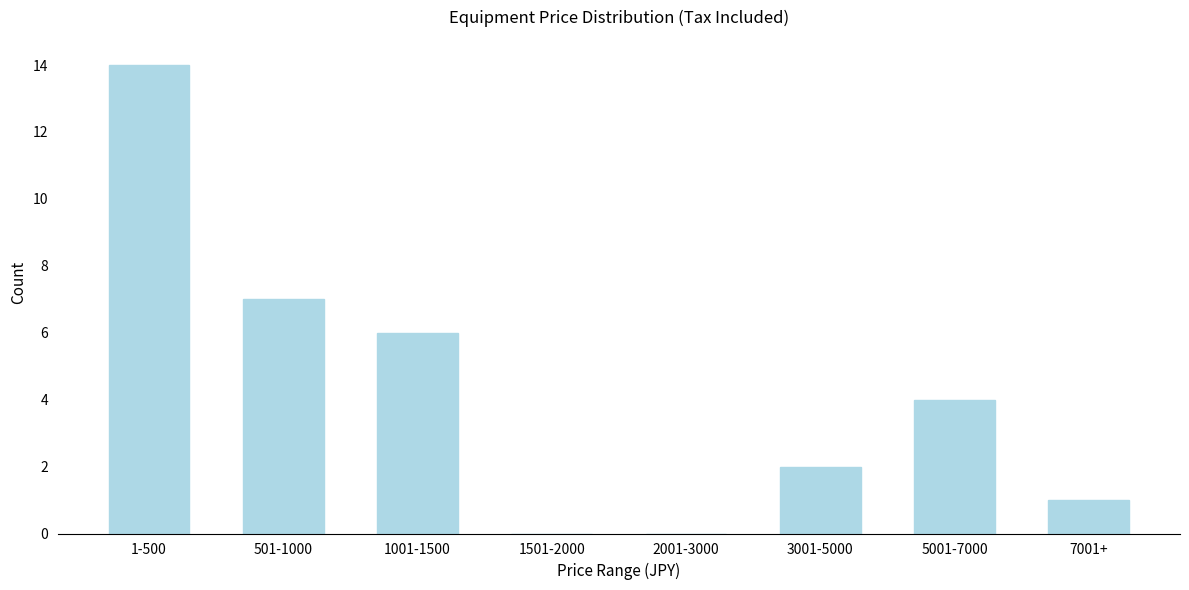

Reading right to left, list all the values displayed in this chart.

7001+=1	5001-7000=4	3001-5000=2	2001-3000=0	1501-2000=0	1001-1500=6	501-1000=7	1-500=14